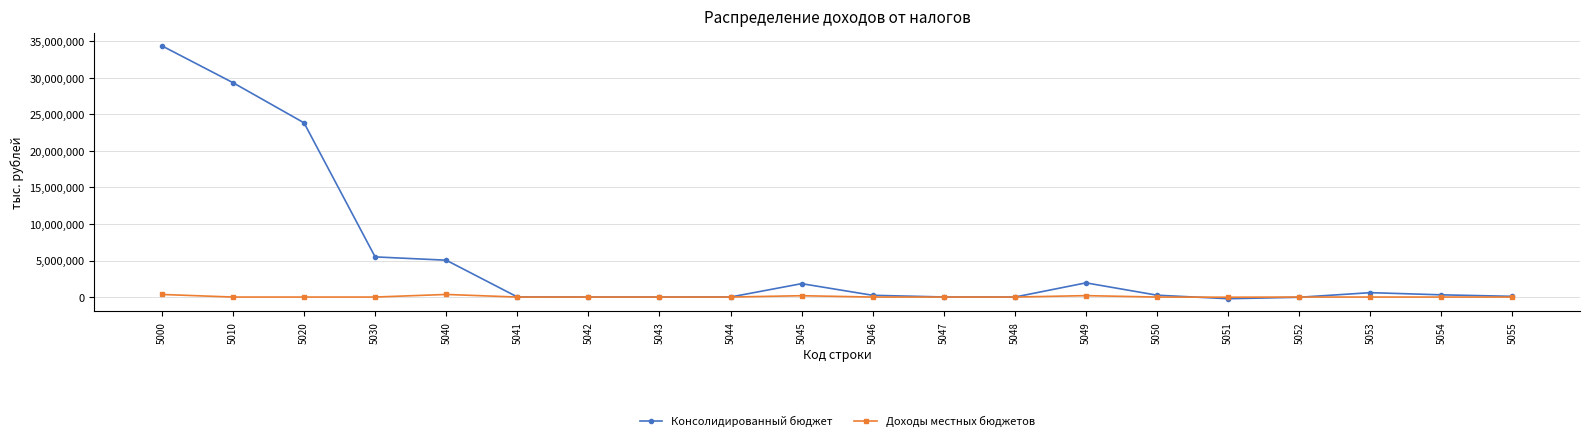

True or false: Доходы местных бюджетов has more than 0 interior local peaks.

True